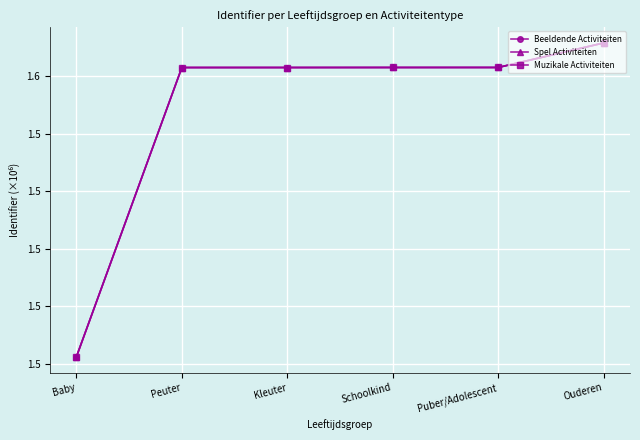

What position from the left is Baby?

1